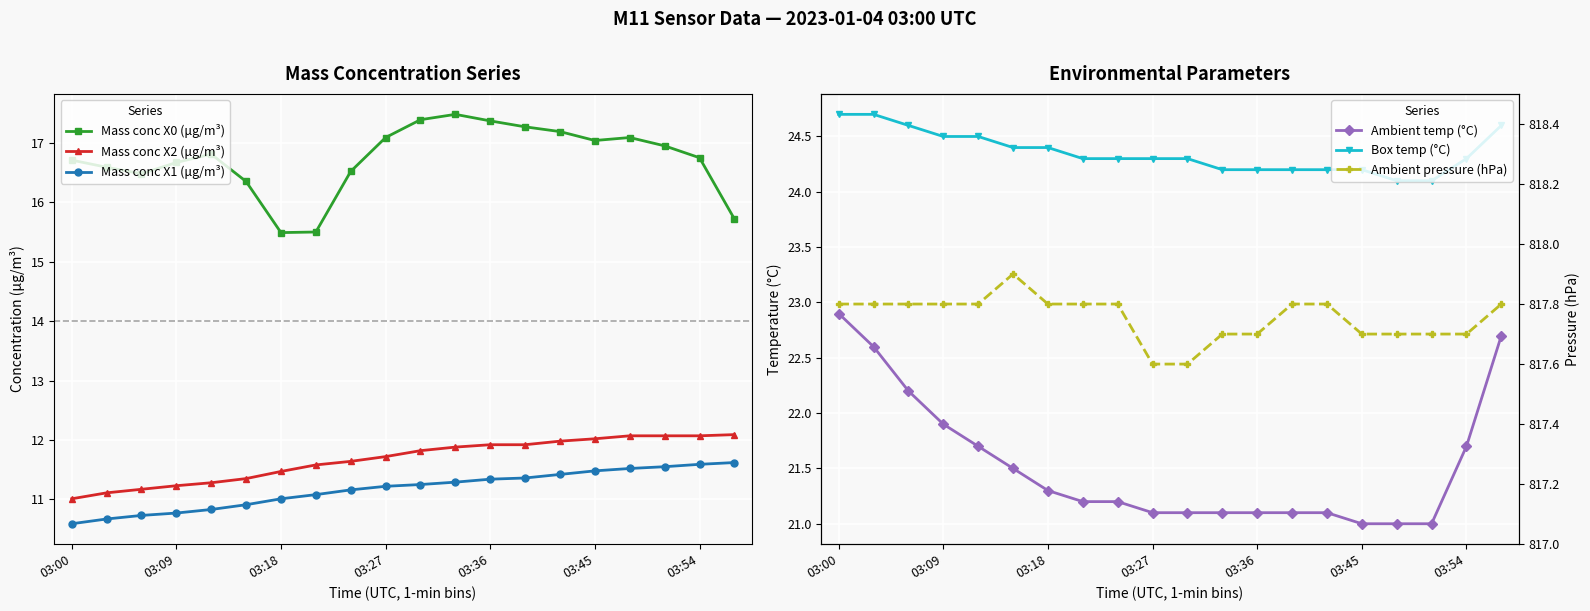

What is the difference between the maximum and minimum values in the Mass conc X2 (μg/m³) series?

1.1